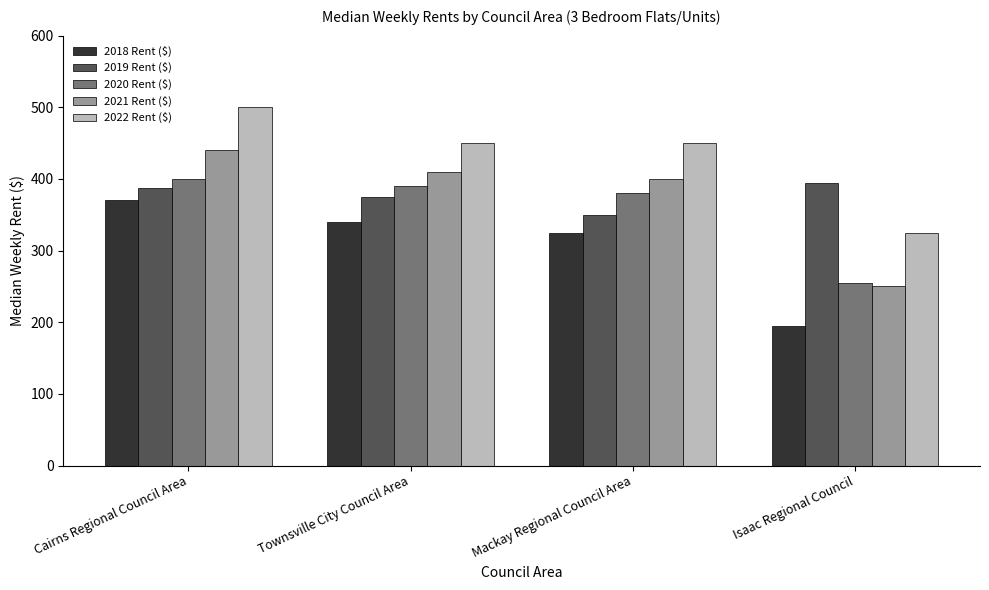

At which label does 2021 Rent ($) first exceed 410?

Cairns Regional Council Area